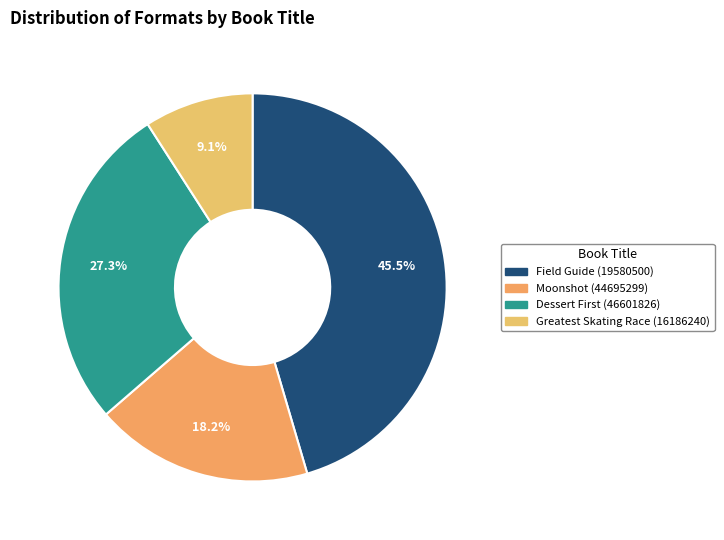

What is the largest slice in the pie chart?

Field Guide (19580500)